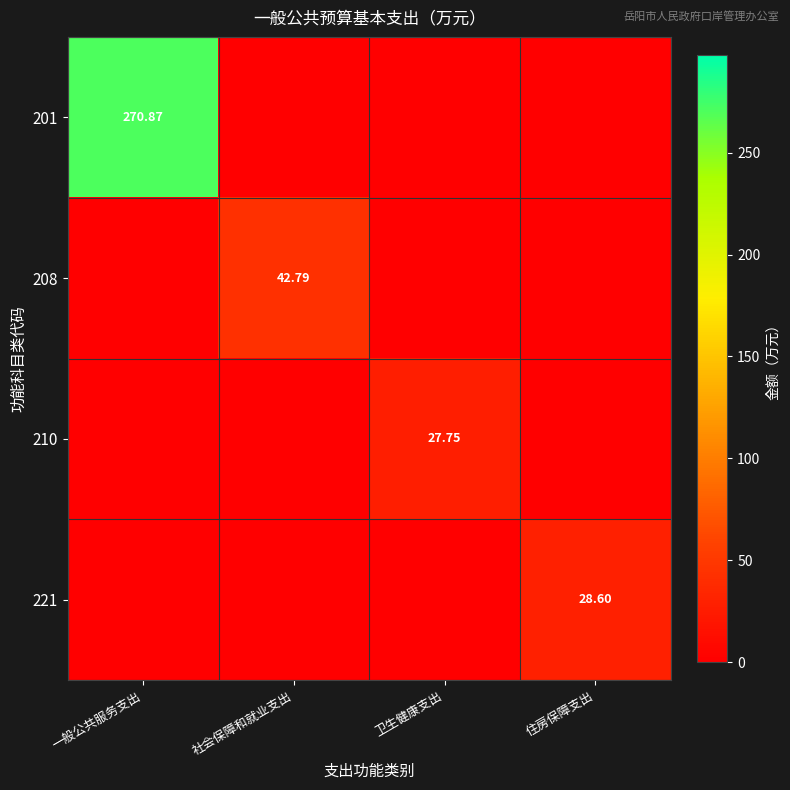

The 210 series shows 14.8 at 卫生健康支出. True or false?

False